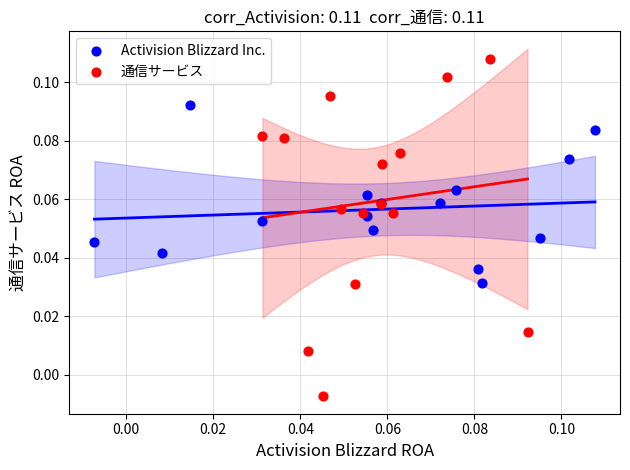

What are all the series names shown in the legend?

Activision Blizzard Inc., 通信サービス